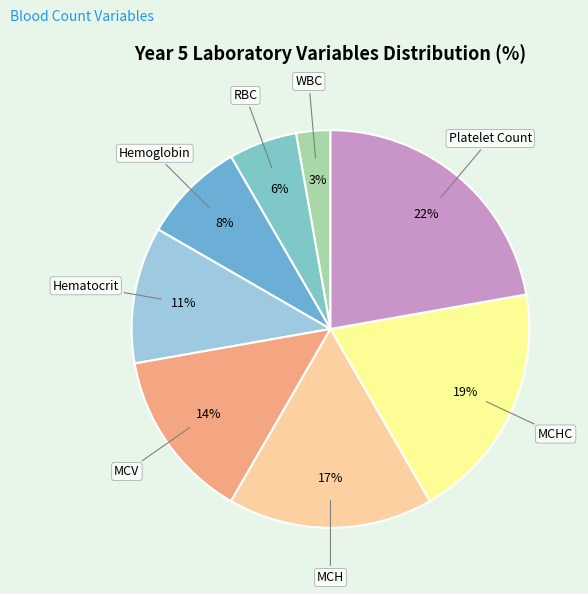

True or false: Platelet Count accounts for 8% of the total.

False